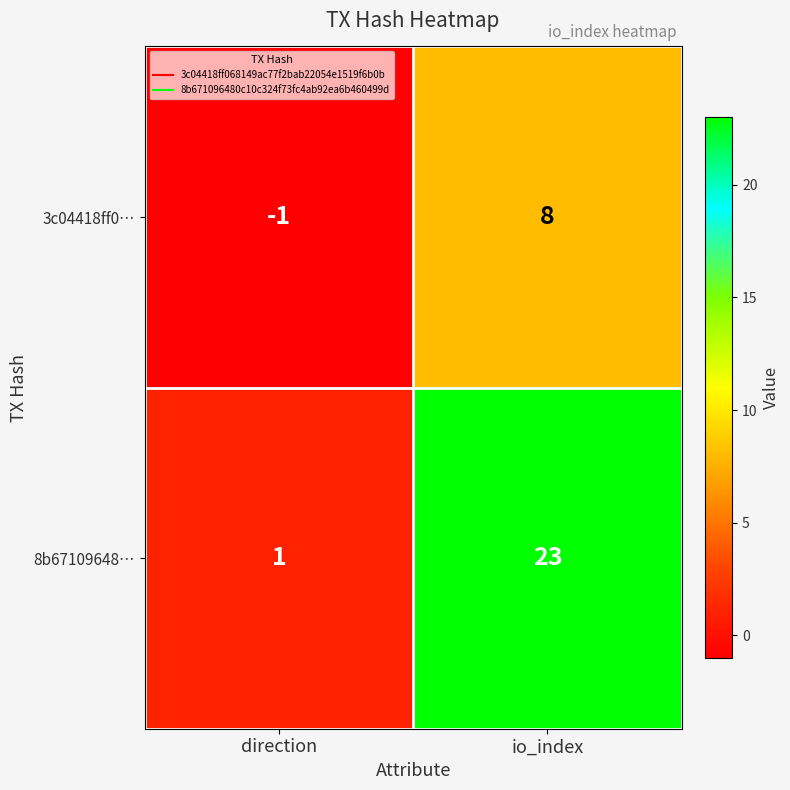

The value of 8b67109648… at direction is 1. True or false?

True